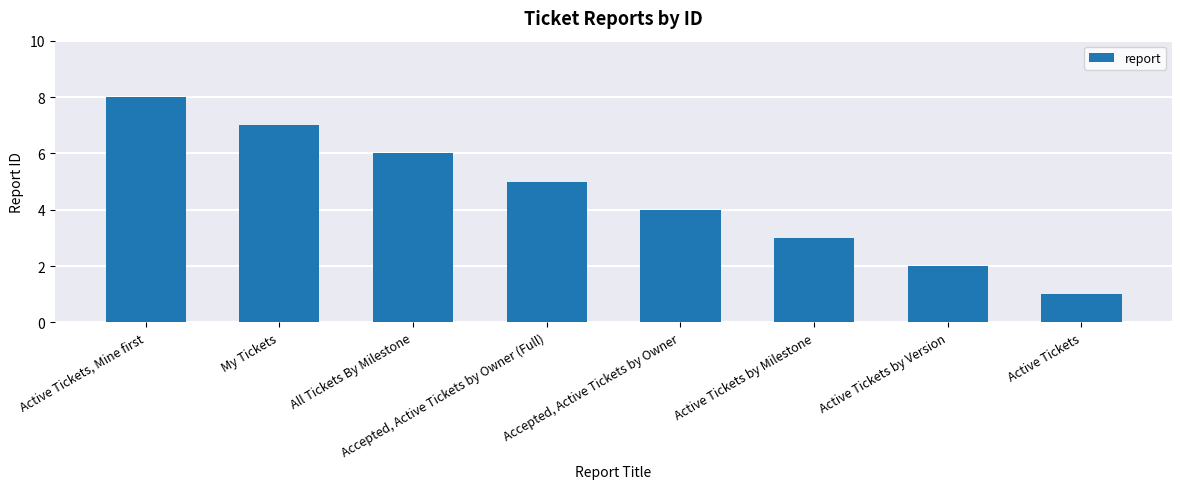

What position from the left is Active Tickets by Milestone?

6